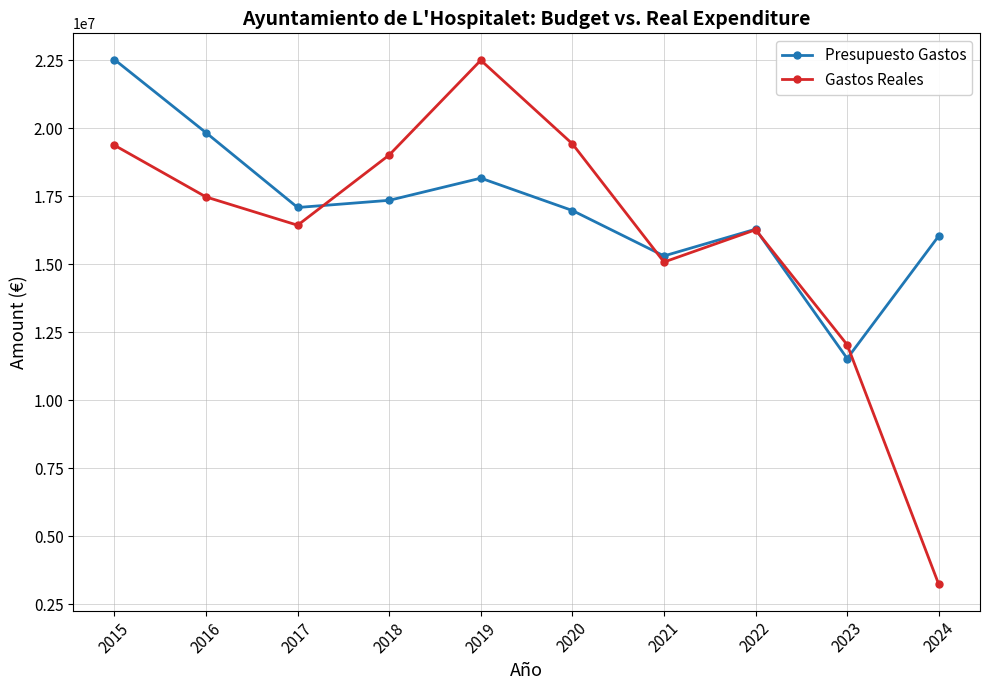

What is the value of the Gastos Reales point at the 1st from the left?

19381018.2